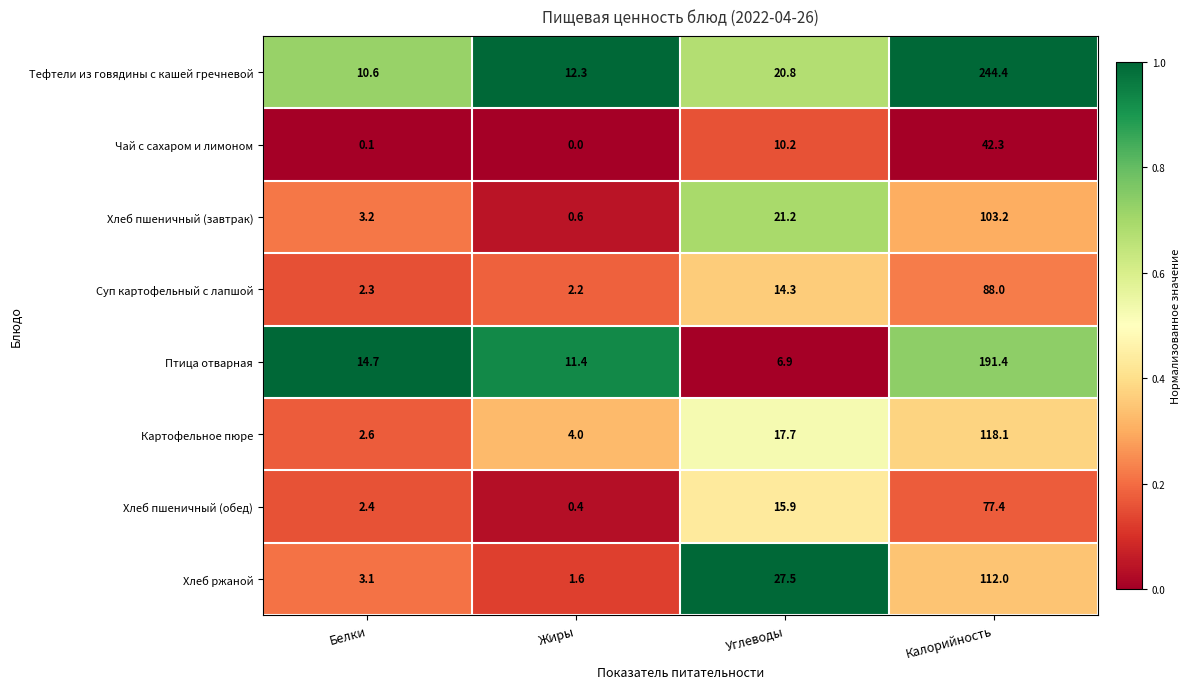

Which series has the largest range (max minus min)?

Тефтели из говядины с кашей гречневой